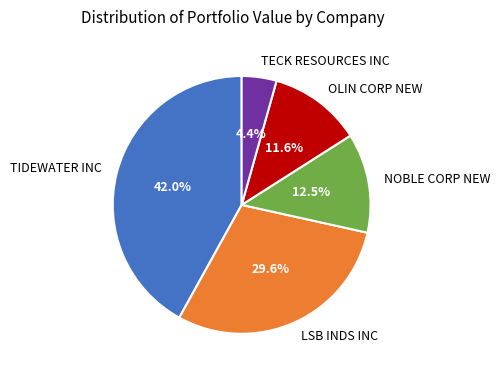

Is LSB INDS INC the majority of the pie?

No